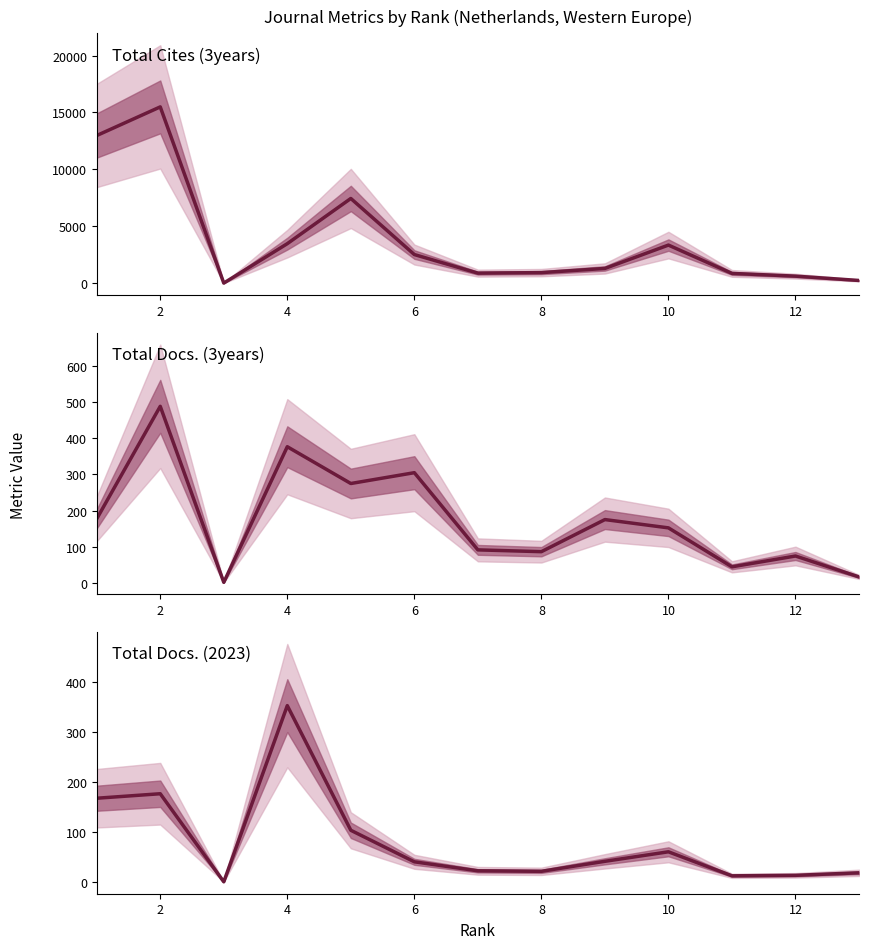

After their last crossing, which series has the higher values: Total Cites (3years) or Total Docs. (3years)?

Total Cites (3years)